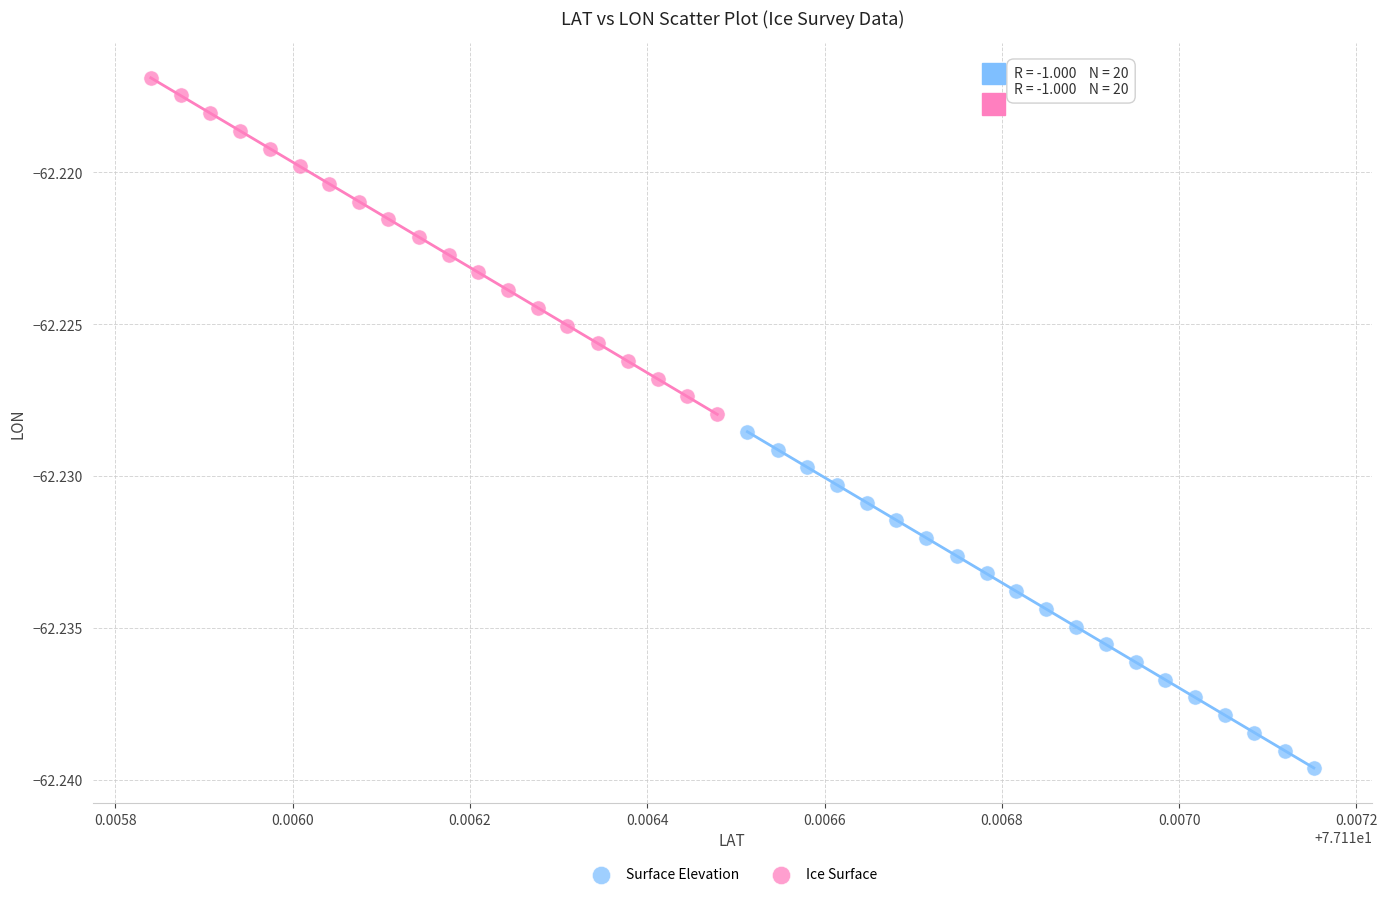

Which series reaches the minimum Y coordinate?

Surface Elevation